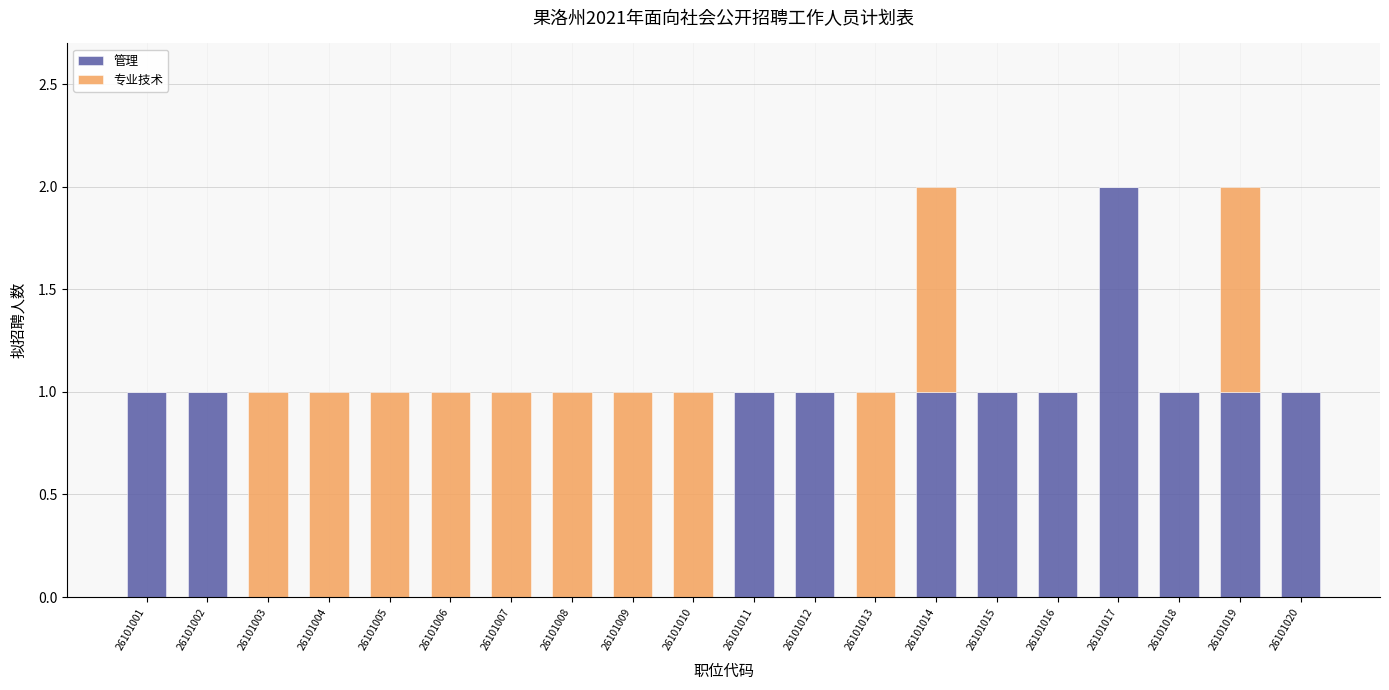

What are all the series names shown in the legend?

管理, 专业技术